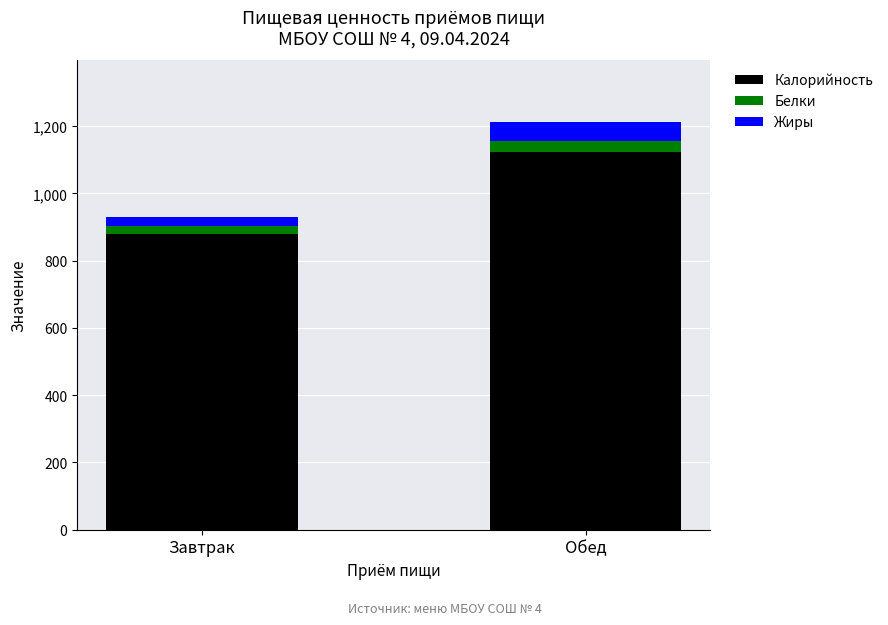

Which category has the lowest value in the Калорийность series?

Завтрак